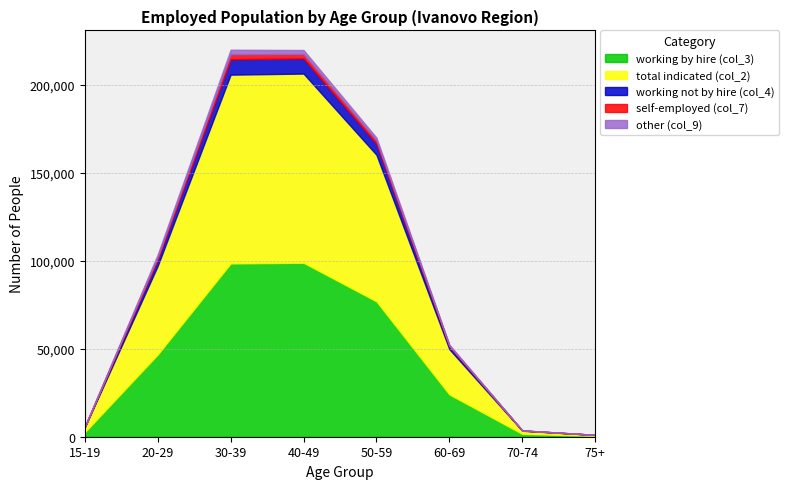

Does the chart display data point markers on the line(s)?

No